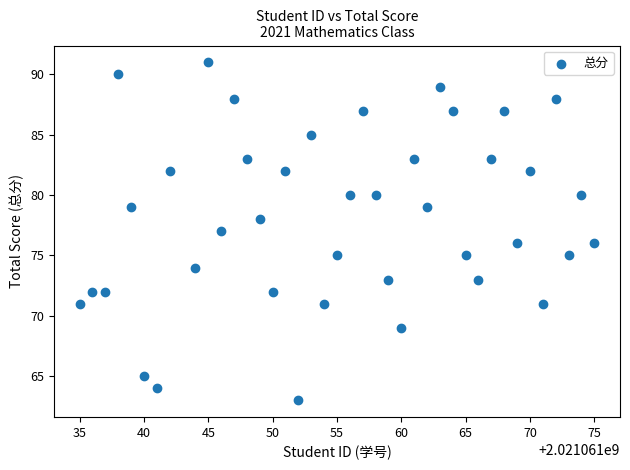

What is the range of Y values (max minus min)?

28